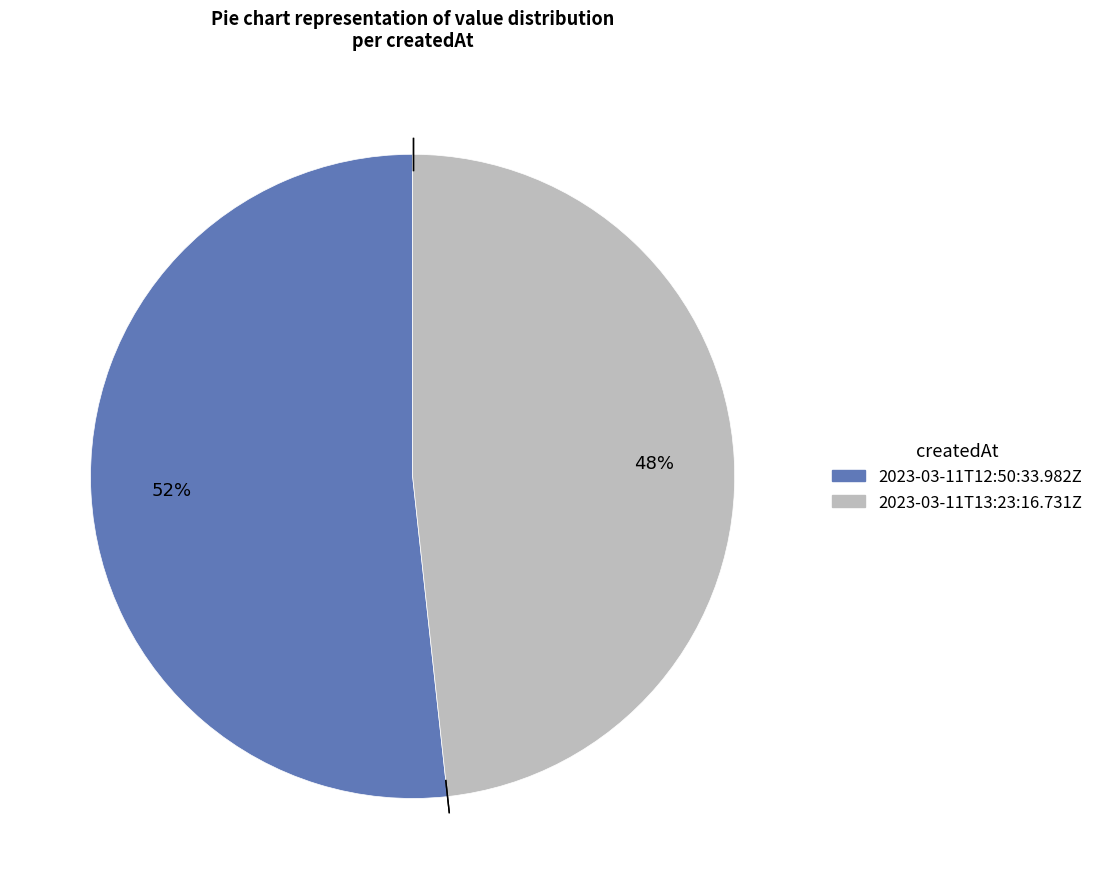

Combined, do 2023-03-11T12:50:33.982Z and 2023-03-11T13:23:16.731Z account for over 50%?

Yes